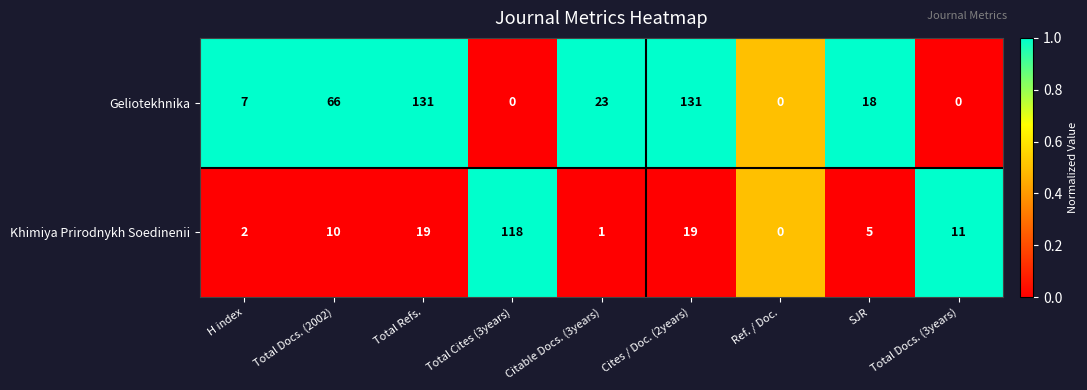

At which label is Geliotekhnika closest to 65?

Total Docs. (2002)